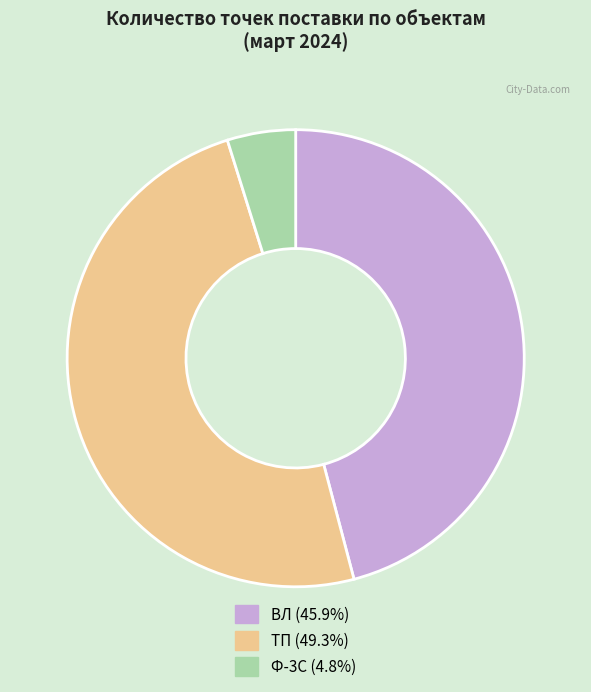

Approximately how many times larger is the value at ТП (49.3%) compared to Ф-3С (4.8%)?

10.2